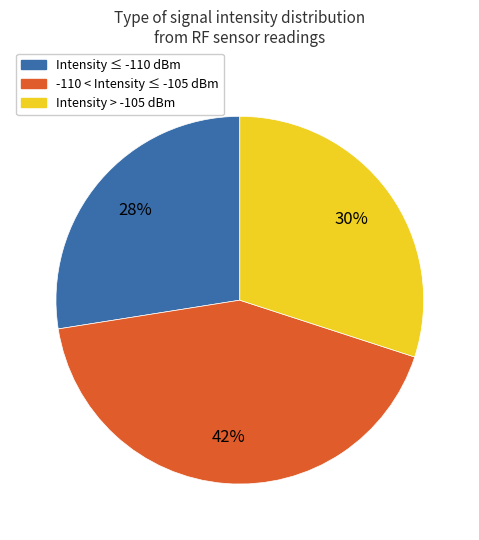

To the nearest percent, what is the average slice percentage?

33%